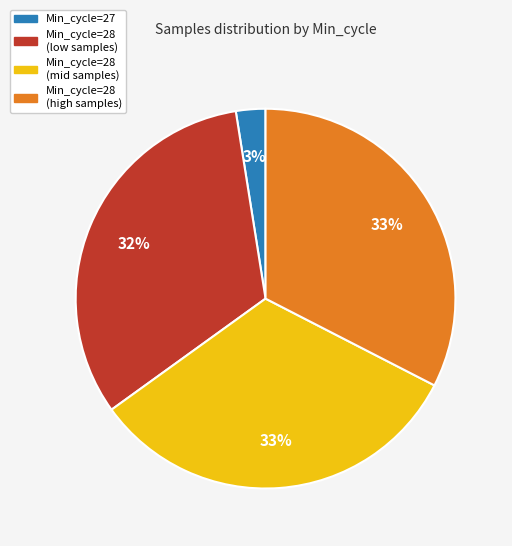

Which slice is the smallest?

Min_cycle=27